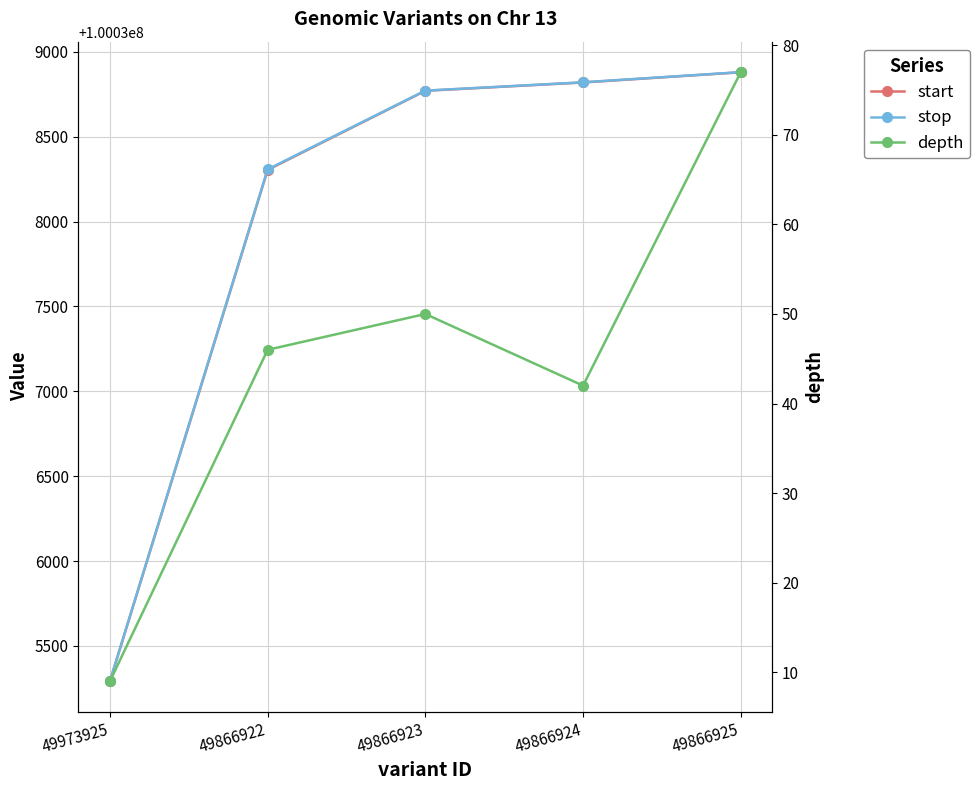

List the series in order of their peak value, highest first.

stop, start, depth